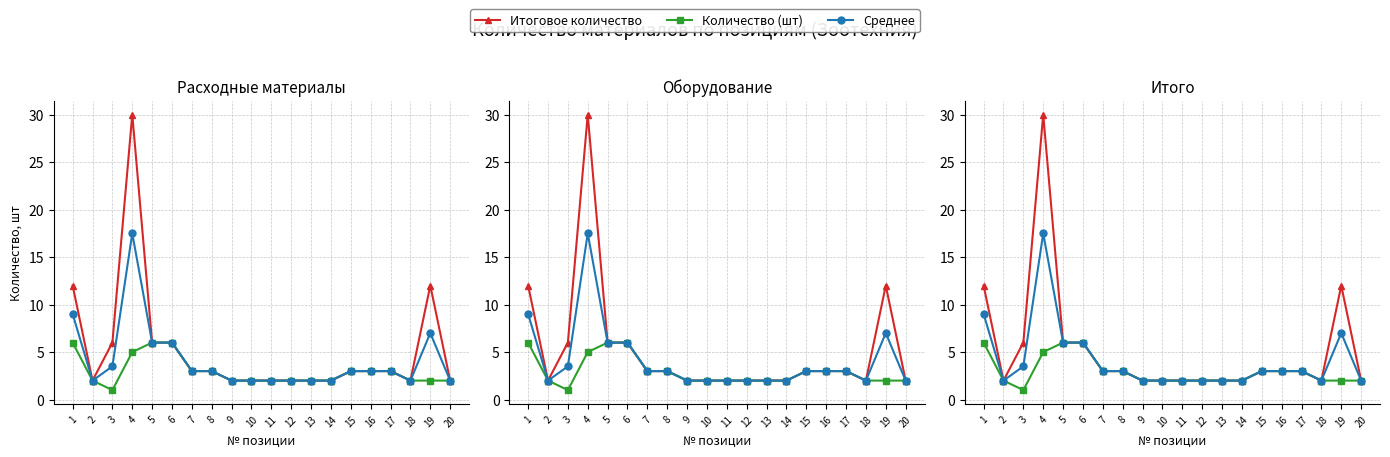

True or false: Итоговое количество and Среднее cross at least once.

False